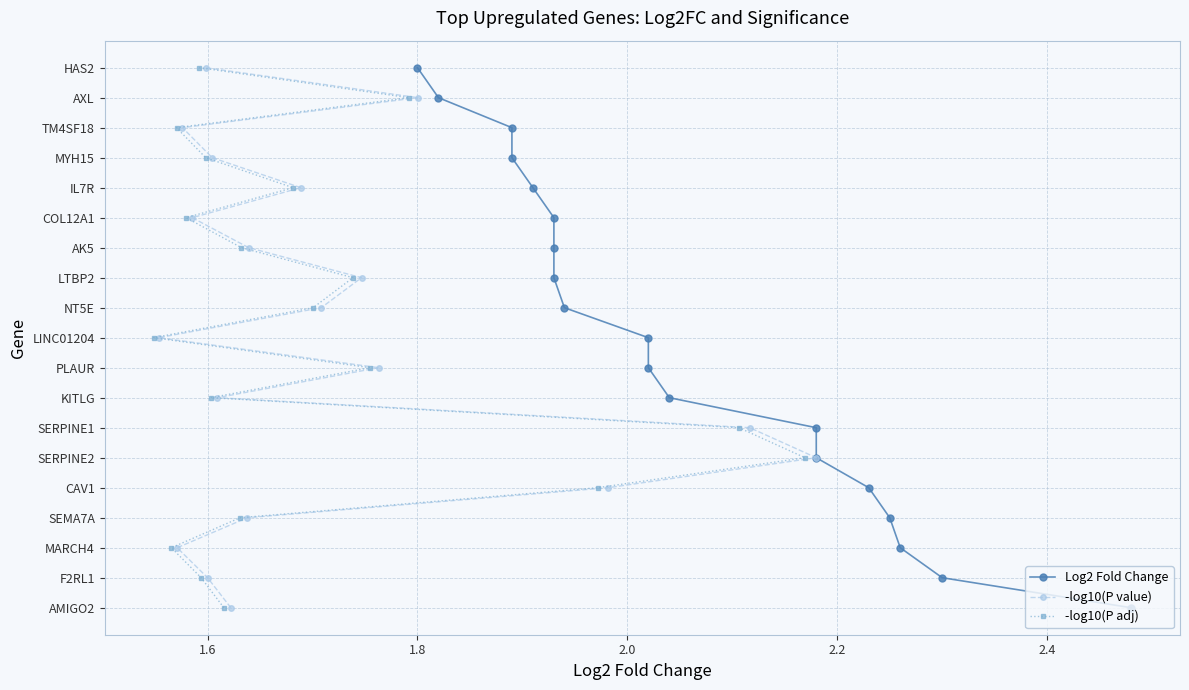

How many lines are shown in the chart?

3